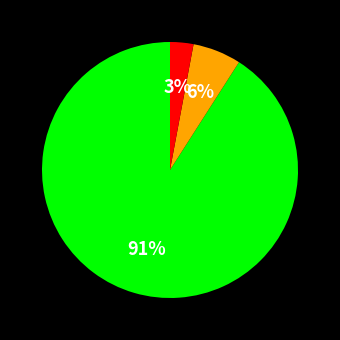

Does any single category account for the majority?

Yes